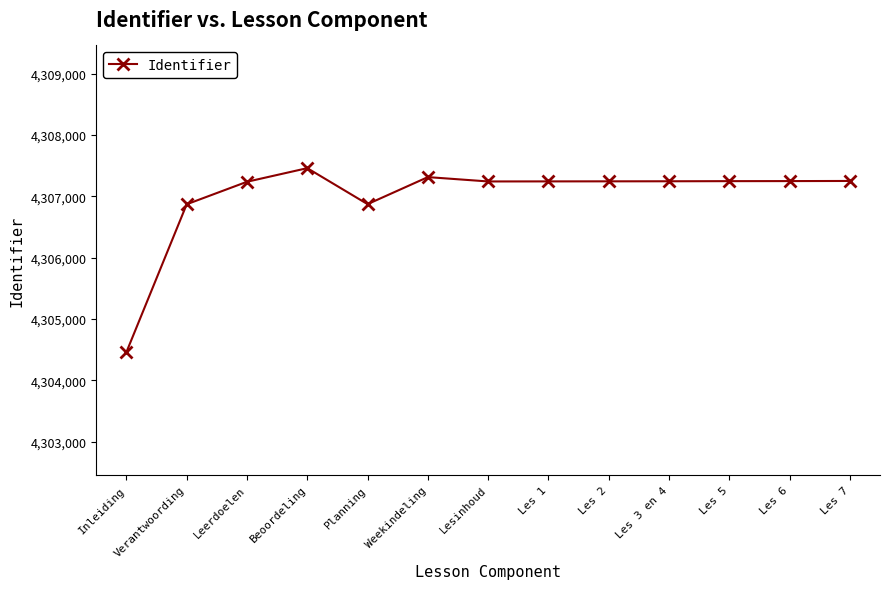

At which category does the data reach its first local peak?

Beoordeling